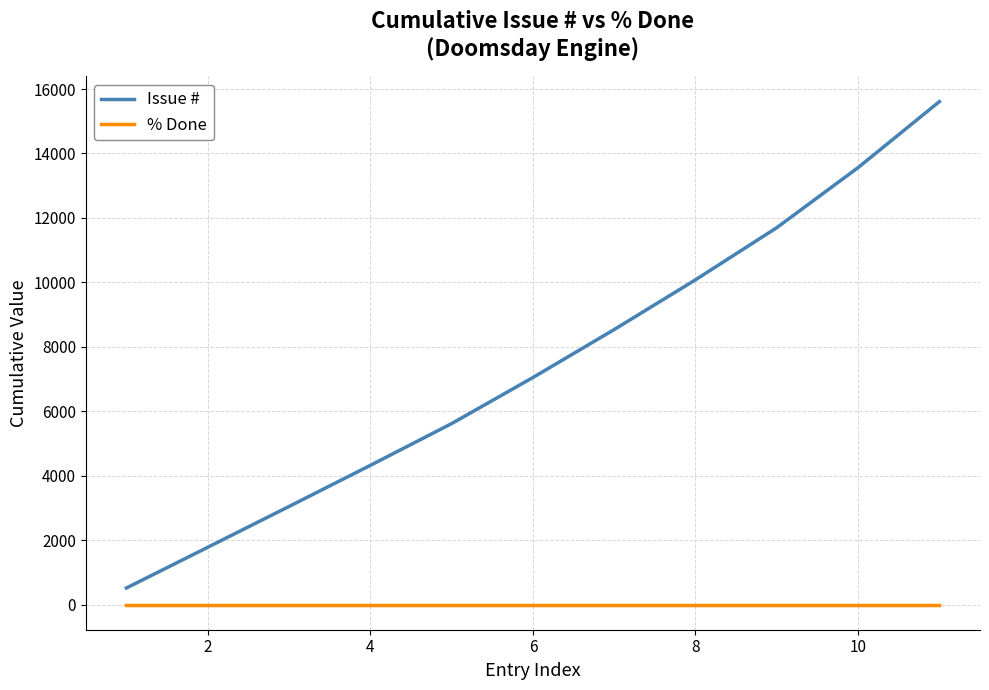

What is the difference between the second highest and minimum values in the Issue # series?

13047